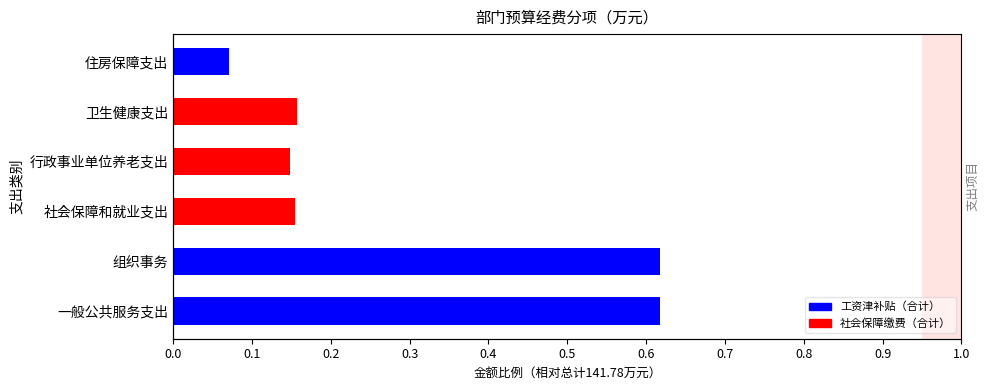

What is the difference between the maximum and minimum values in the 工资津补贴（合计） series?

0.5